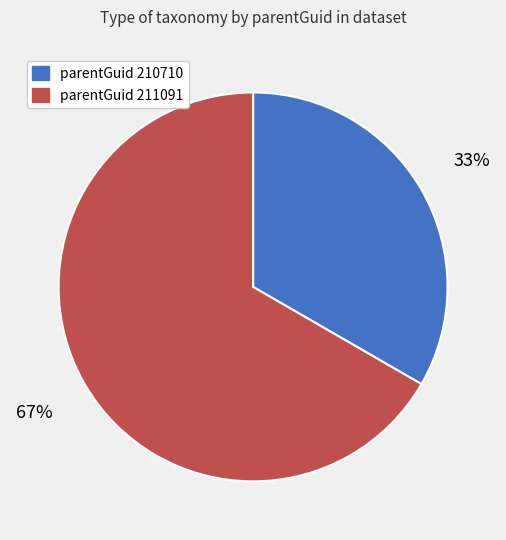

Is there a majority slice in this chart?

Yes